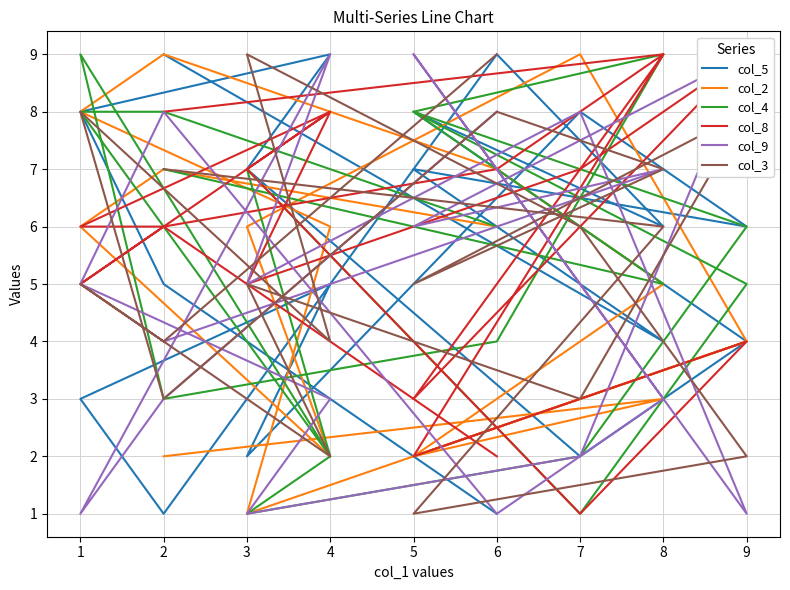

What is the difference between the second highest and second lowest values in the col_4 series?

8